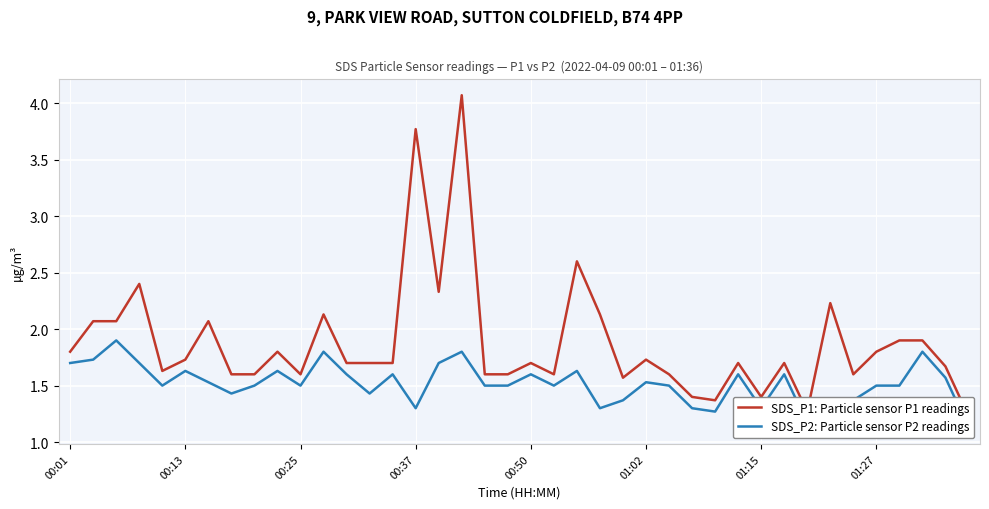

Reading left to right, list all the values displayed in this chart.

SDS_P1: Particle sensor P1 readings: 1.8	2.1	2.1	2.4	1.6	1.7	2.1	1.6	1.6	1.8	1.6	2.1	1.7	1.7	1.7	3.8	2.3	4.1	1.6	1.6	1.7	1.6	2.6	2.1	1.6	1.7	1.6	1.4	1.4	1.7	1.4	1.7	1.3	2.2	1.6	1.8	1.9	1.9	1.7	1.2
SDS_P2: Particle sensor P2 readings: 1.7	1.7	1.9	1.7	1.5	1.6	1.5	1.4	1.5	1.6	1.5	1.8	1.6	1.4	1.6	1.3	1.7	1.8	1.5	1.5	1.6	1.5	1.6	1.3	1.4	1.5	1.5	1.3	1.3	1.6	1.3	1.6	1.2	1.3	1.4	1.5	1.5	1.8	1.6	1.1